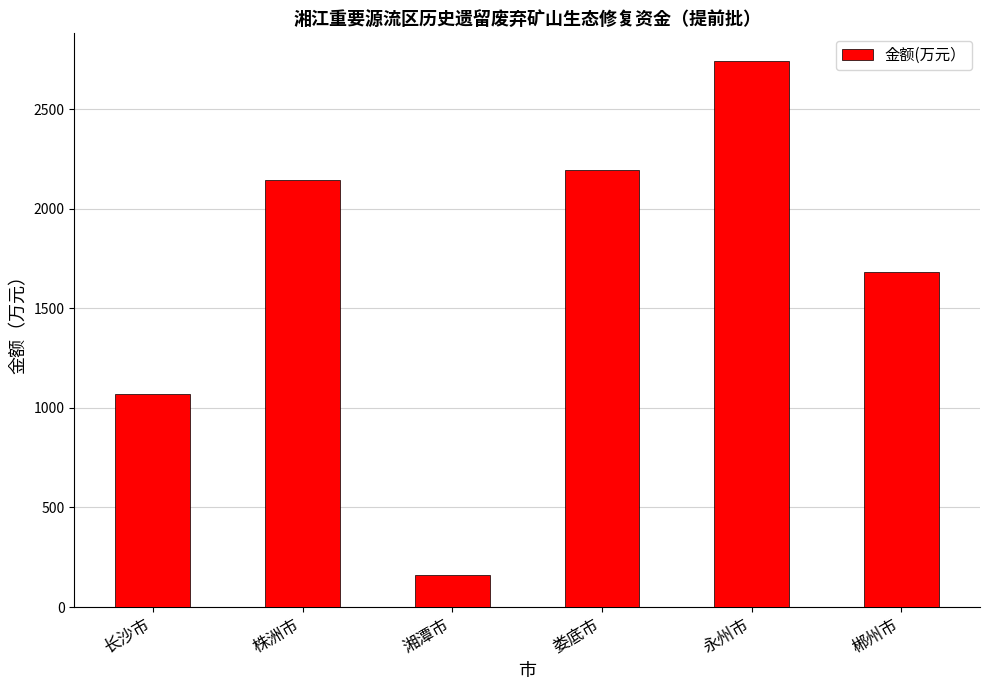

What is the difference between the maximum and minimum values?

2584